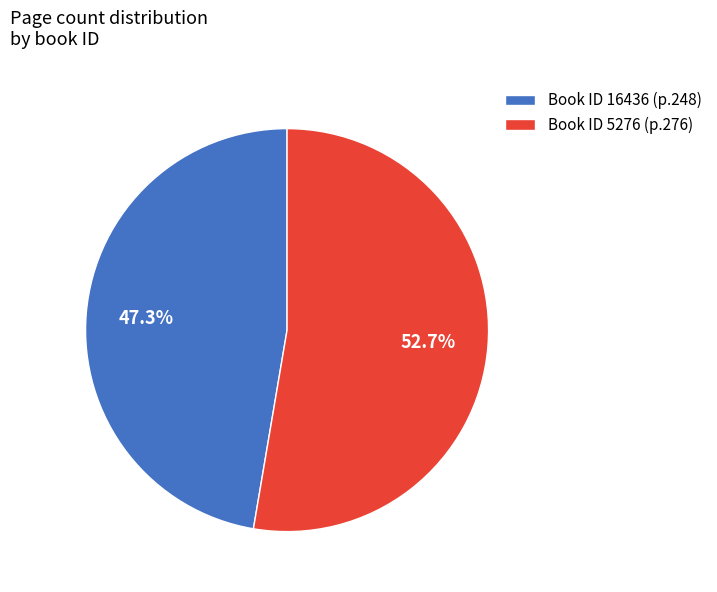

Is there any slice that represents more than half of the pie?

Yes